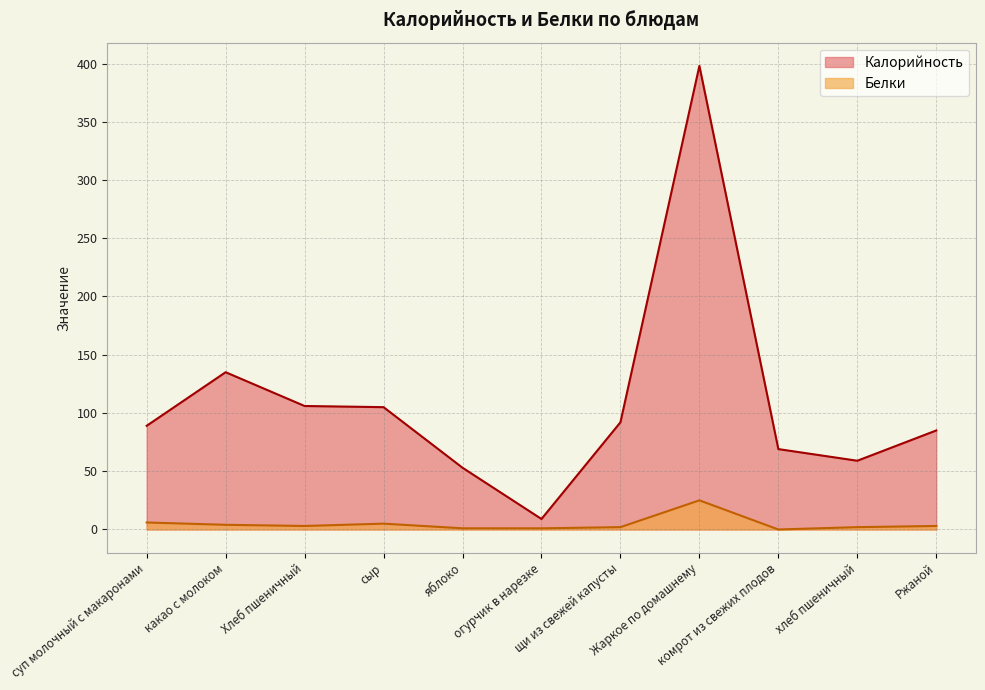

List the labels in order of Калорийность value, largest first.

Жаркое по домашнему, какао с молоком, Хлеб пшеничный, сыр, щи из свежей капусты, суп молочный с макаронами, Ржаной, комрот из свежих плодов, хлеб пшеничный, яблоко, огурчик в нарезке